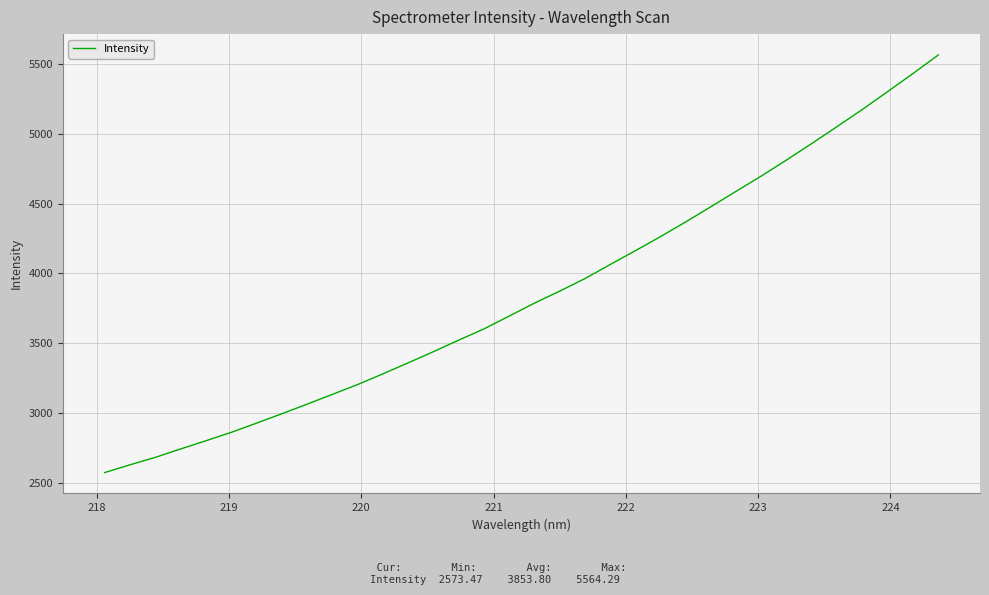

What is the minimum value shown in the chart?

2573.5